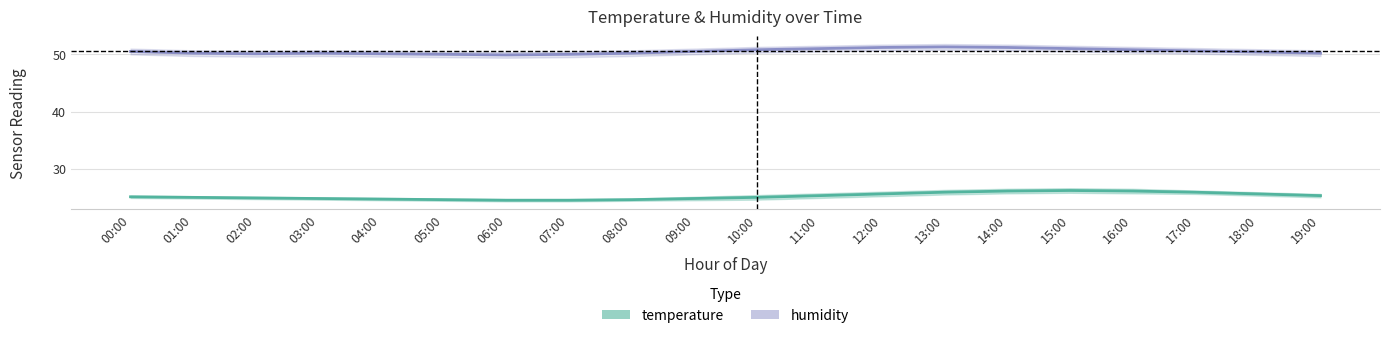

Is the value of humidity at 09:00 greater than the value of temperature at 12:00?

Yes